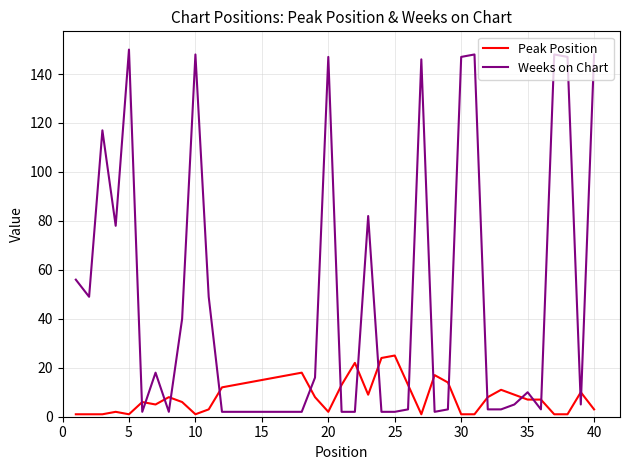

What are all the series names shown in the legend?

Peak Position, Weeks on Chart